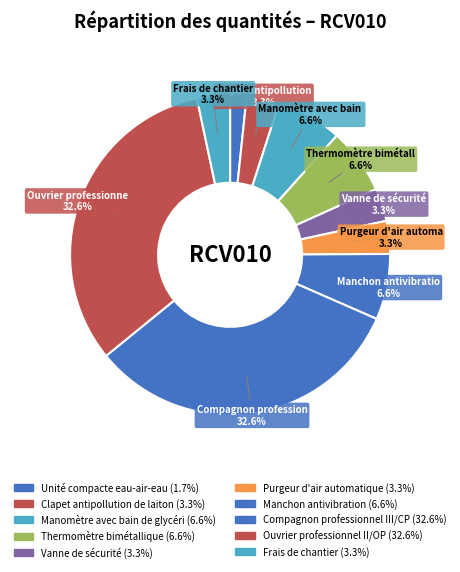

Rank the categories by value from lowest to highest.

Unité compacte eau-air-eau, Clapet antipollution de laiton, Vanne de sécurité, Purgeur d'air automatique, Frais de chantier, Manomètre avec bain de glycérine, Thermomètre bimétallique, Manchon antivibration, Compagnon professionnel III/CP2, Ouvrier professionnel II/OP